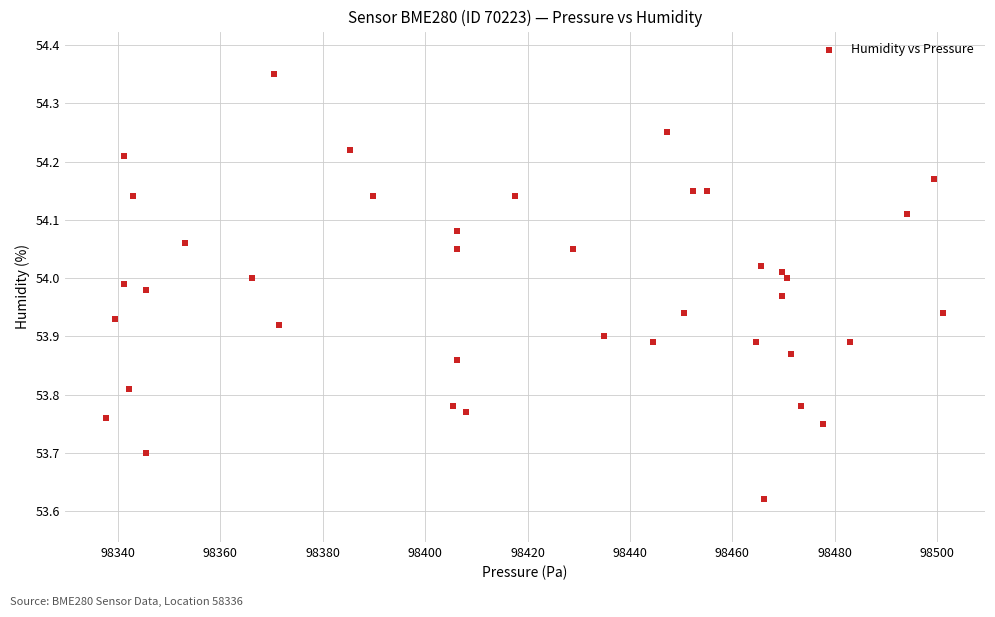

What is the range of X values (max minus min)?

163.5